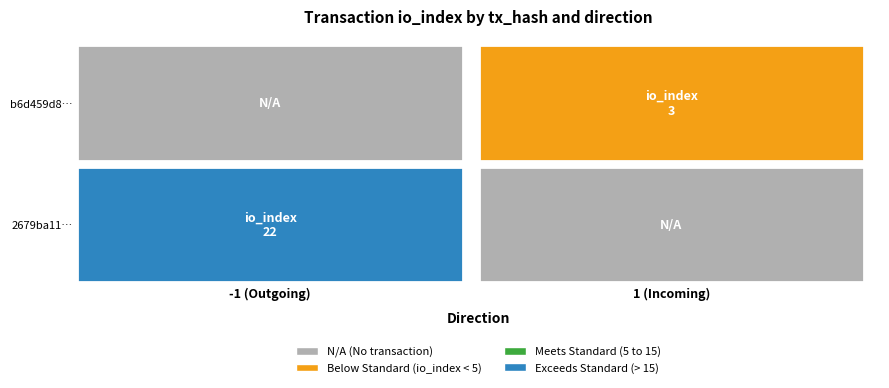

Count the 2679ba112888128a5179de45176429f6ed82f83 values in the range -1 to 22.

2